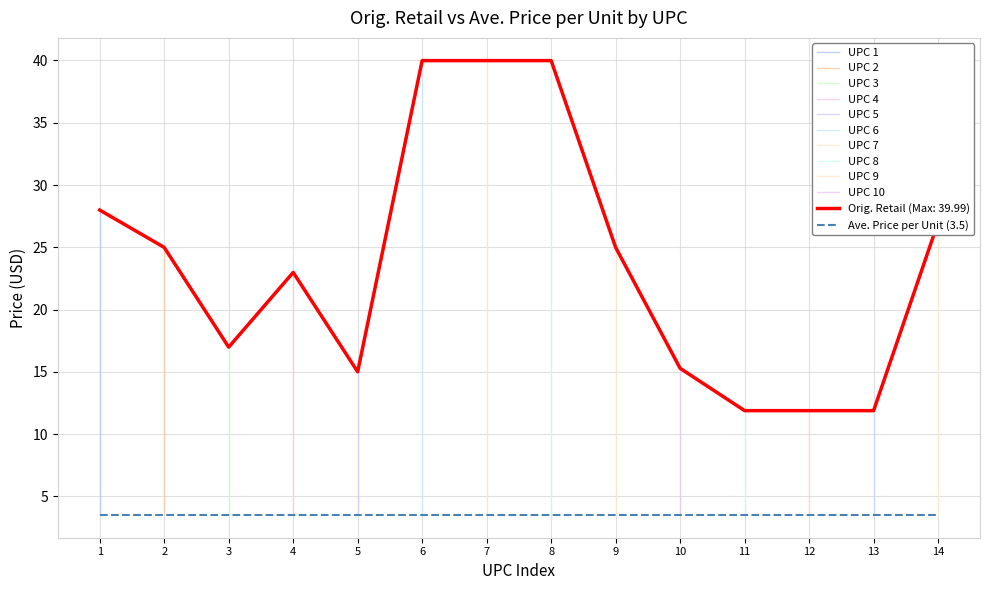

True or false: Orig. Retail (Max: 39.99) has a value of 28.0 at 1.

True